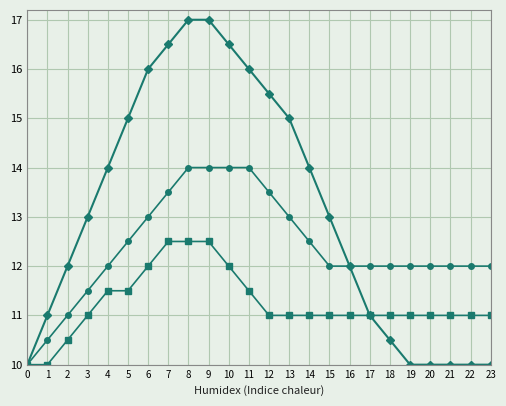

What is the greatest value displayed?

17.0